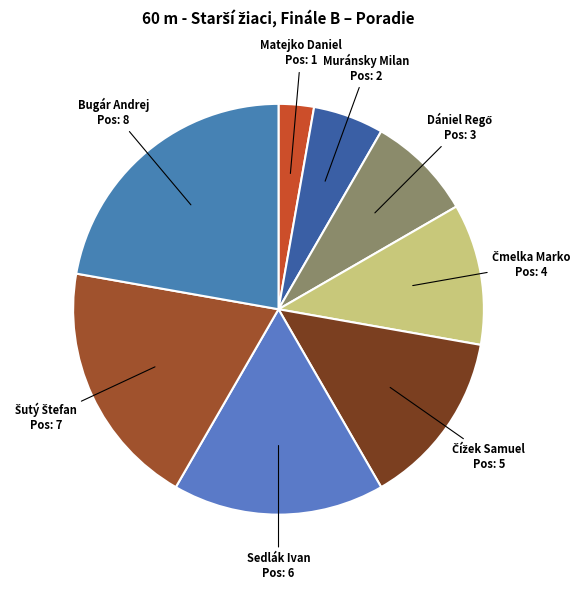

Do Muránsky Milan and Sedlák Ivan together represent more than half of the pie?

No